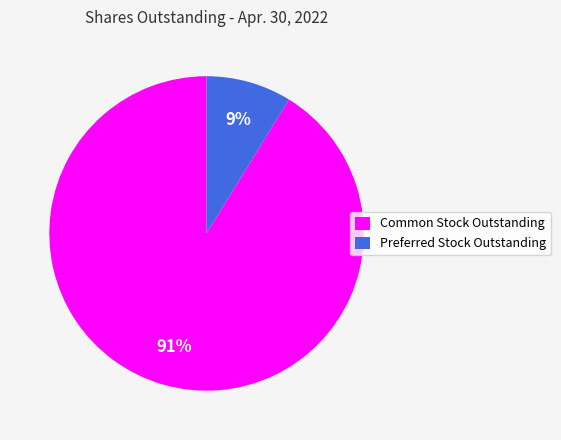

To the nearest percent, what is the average slice percentage?

50%